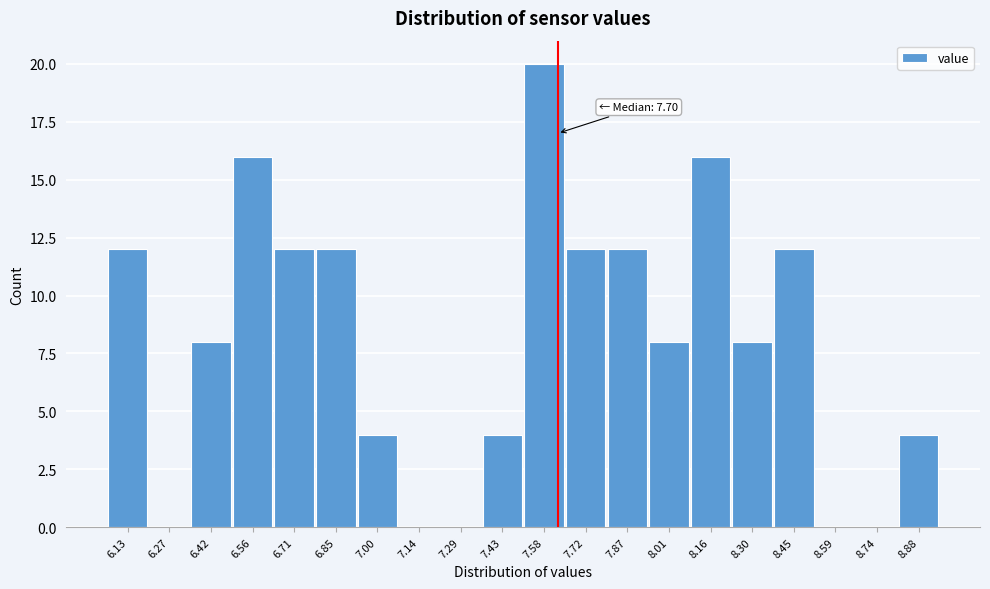

Reading right to left, what are all the values shown in this chart?

8.88=4	8.74=0	8.59=0	8.45=12	8.30=8	8.16=16	8.01=8	7.87=12	7.72=12	7.58=20	7.43=4	7.29=0	7.14=0	7.00=4	6.85=12	6.71=12	6.56=16	6.42=8	6.27=0	6.13=12